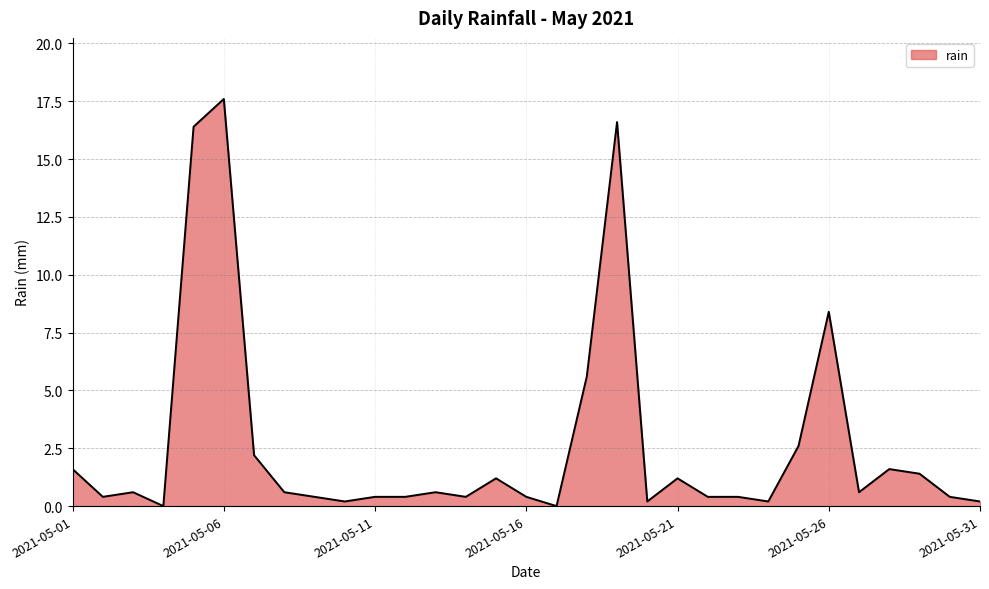

What is the difference between the maximum and minimum values?

17.6